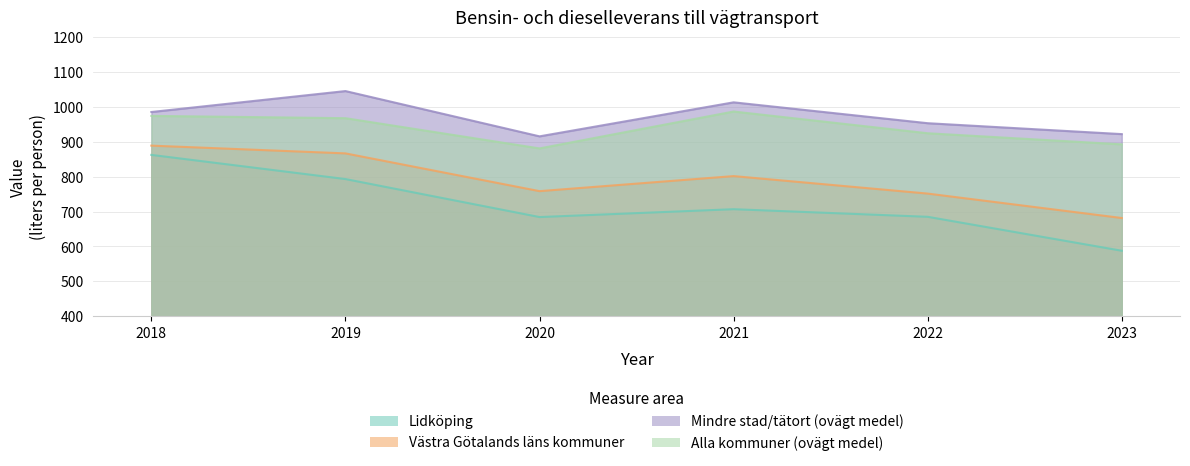

How many values in the Lidköping series exceed 706?

3